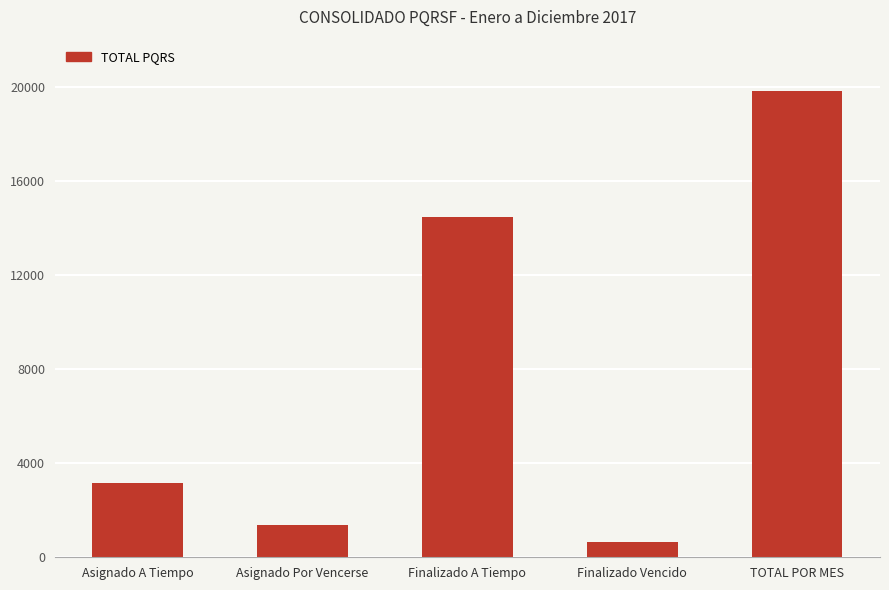

List the labels in order of value, smallest first.

Finalizado Vencido, Asignado Por Vencerse, Asignado A Tiempo, Finalizado A Tiempo, TOTAL POR MES